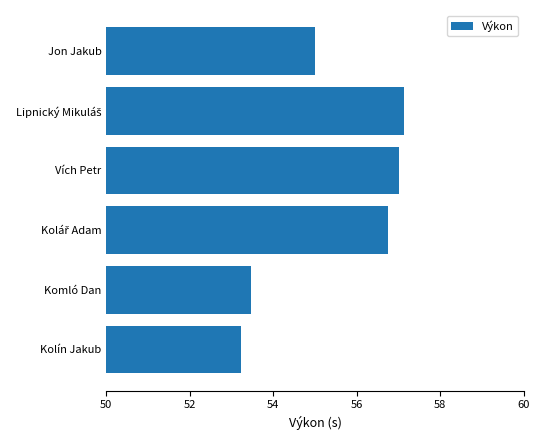

What is the greatest value displayed?

57.1